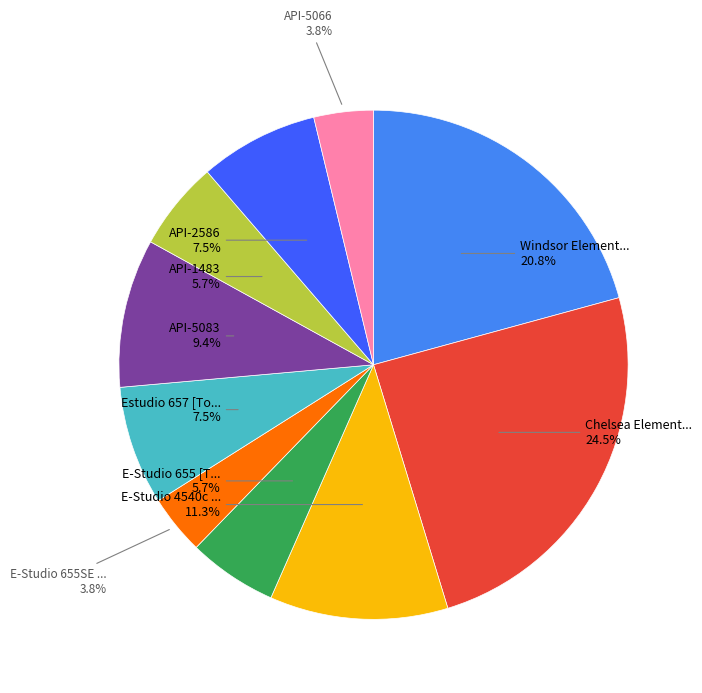

How many slices are in this pie chart?

10